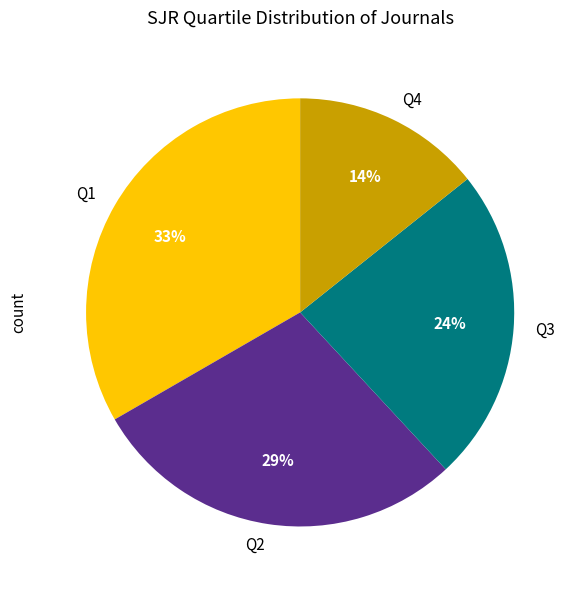

How many segments does this pie chart have?

4